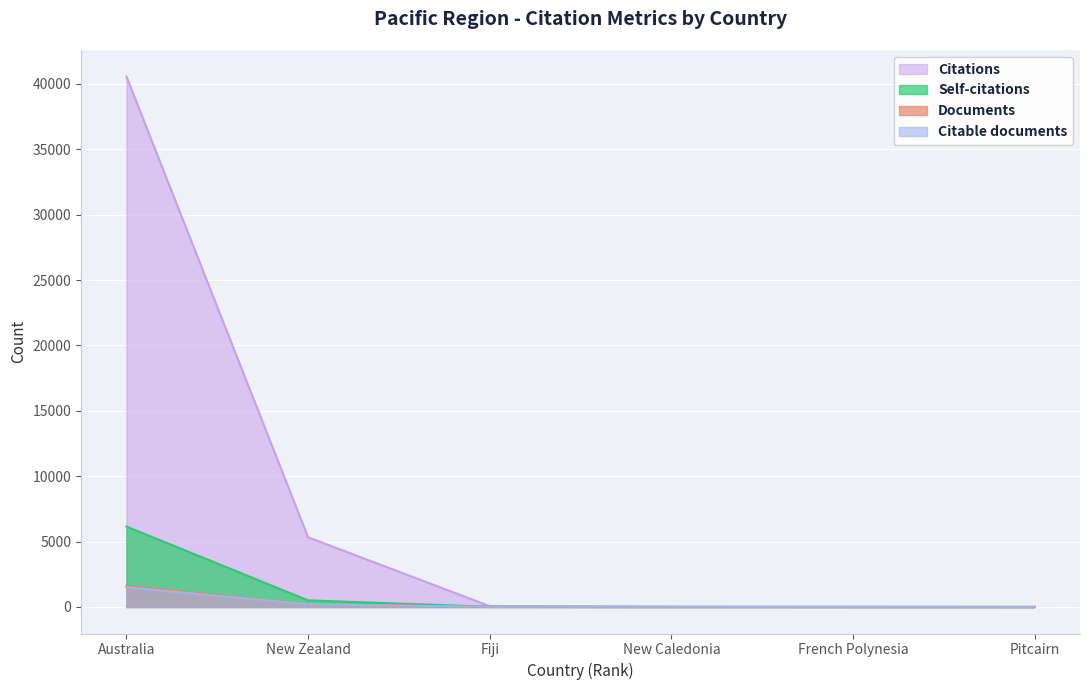

At which category is the sum across all series the highest?

Australia